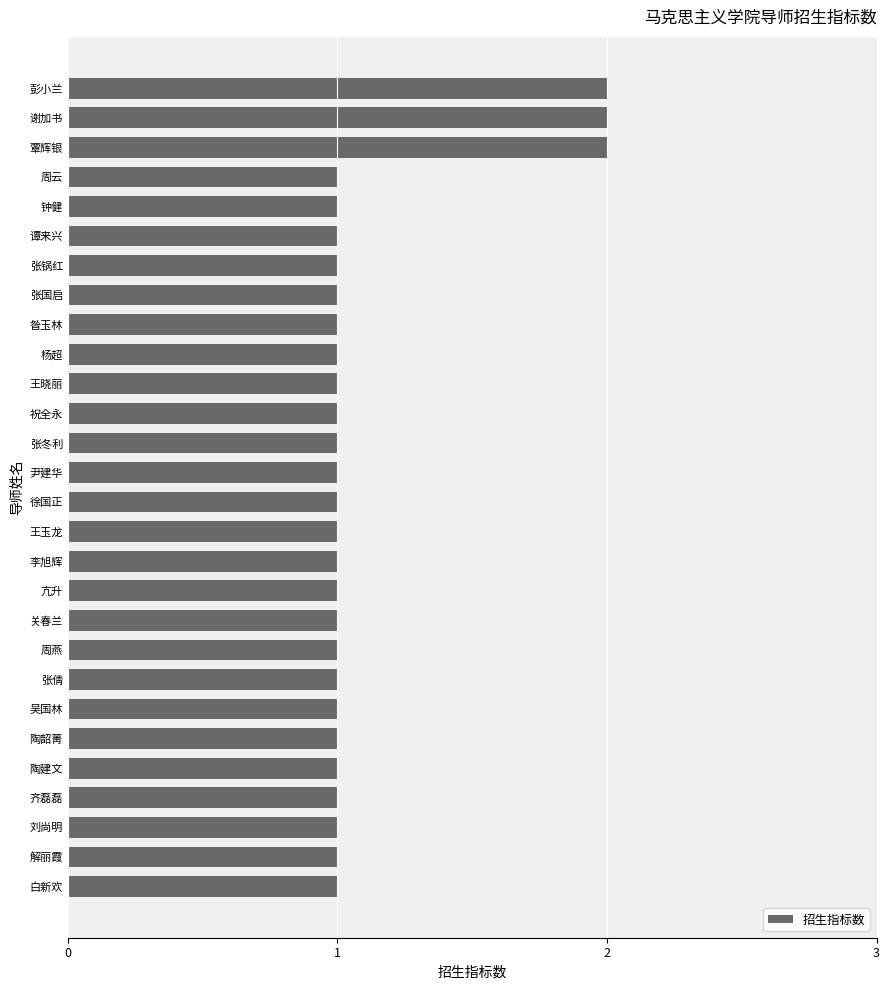

Reading top to bottom, extract all data points from this chart.

彭小兰=2	谢加书=2	覃辉银=2	周云=1	钟健=1	谭来兴=1	张锅红=1	张国启=1	昝玉林=1	杨超=1	王晓丽=1	祝全永=1	张冬利=1	尹建华=1	徐国正=1	王玉龙=1	李旭辉=1	亢升=1	关春兰=1	周燕=1	张倩=1	吴国林=1	陶韶菁=1	陶建文=1	齐磊磊=1	刘尚明=1	解丽霞=1	白新欢=1